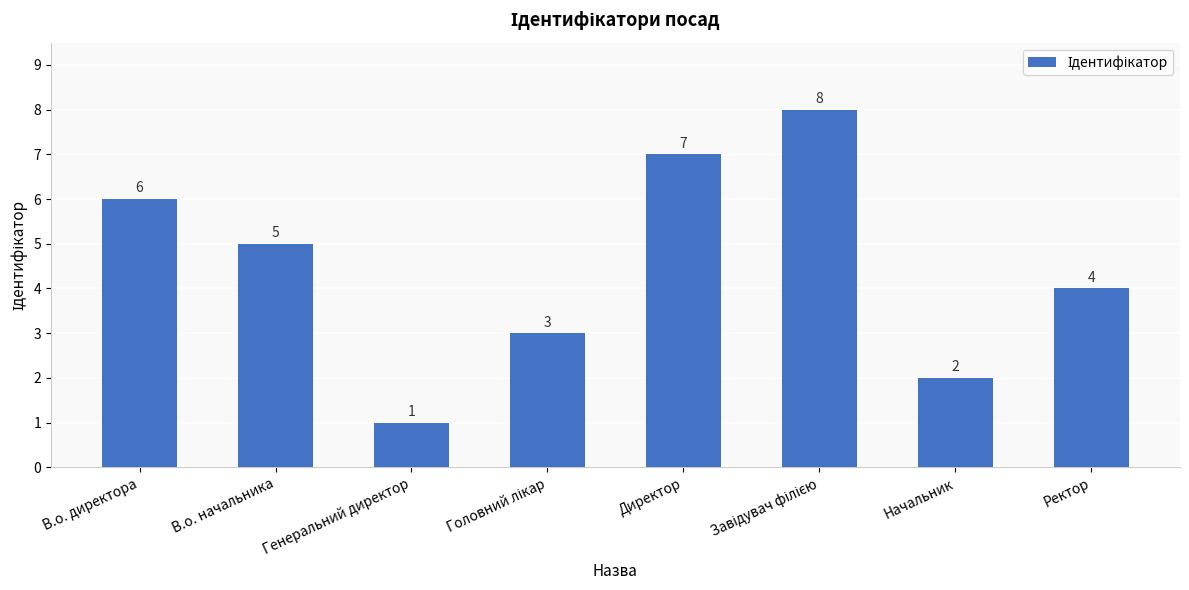

What is the label of the 3rd bar from the left?

Генеральний директор